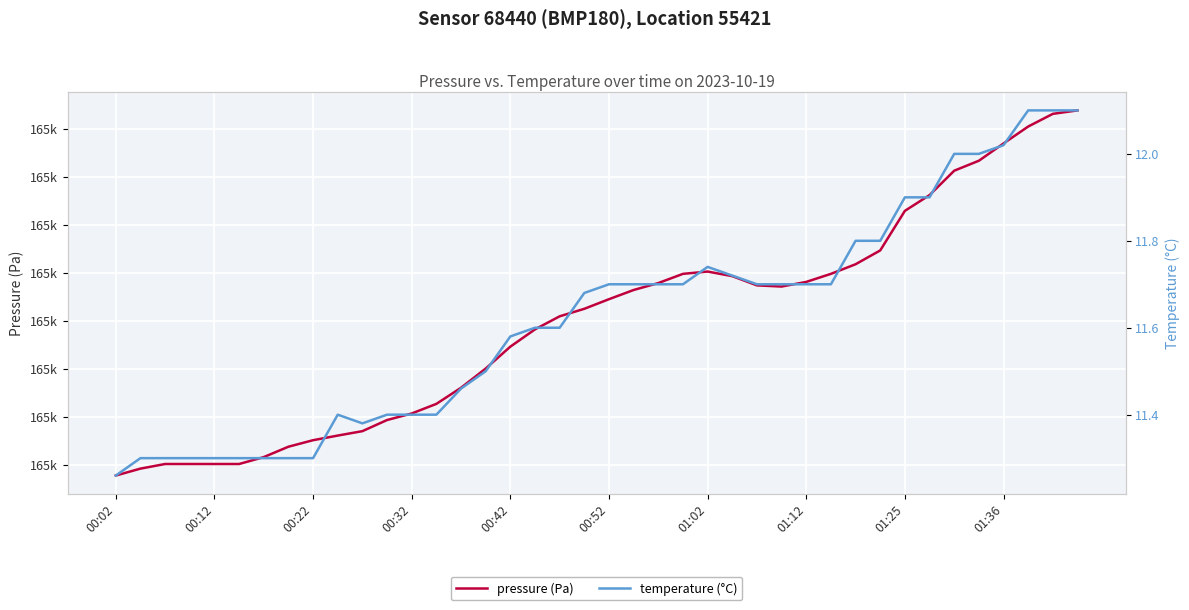

True or false: pressure (Pa) and temperature (°C) intersect in this chart.

False